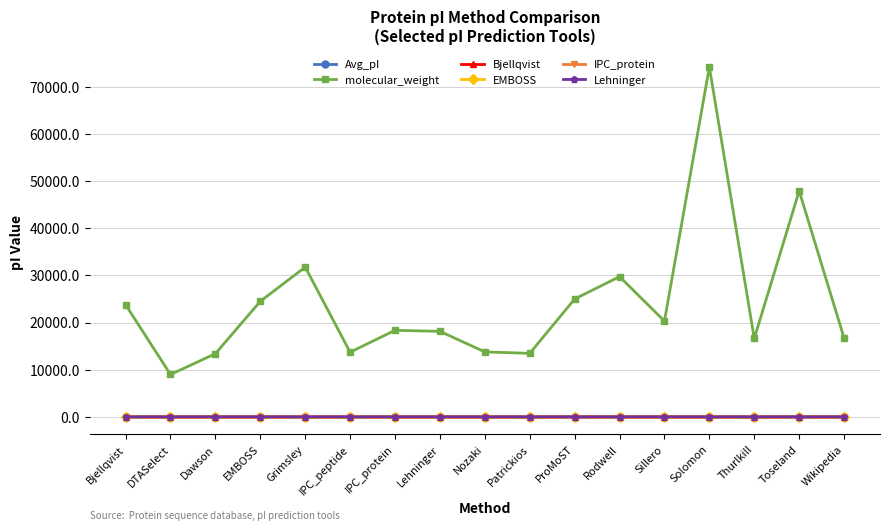

Which series has the widest spread of values?

molecular_weight